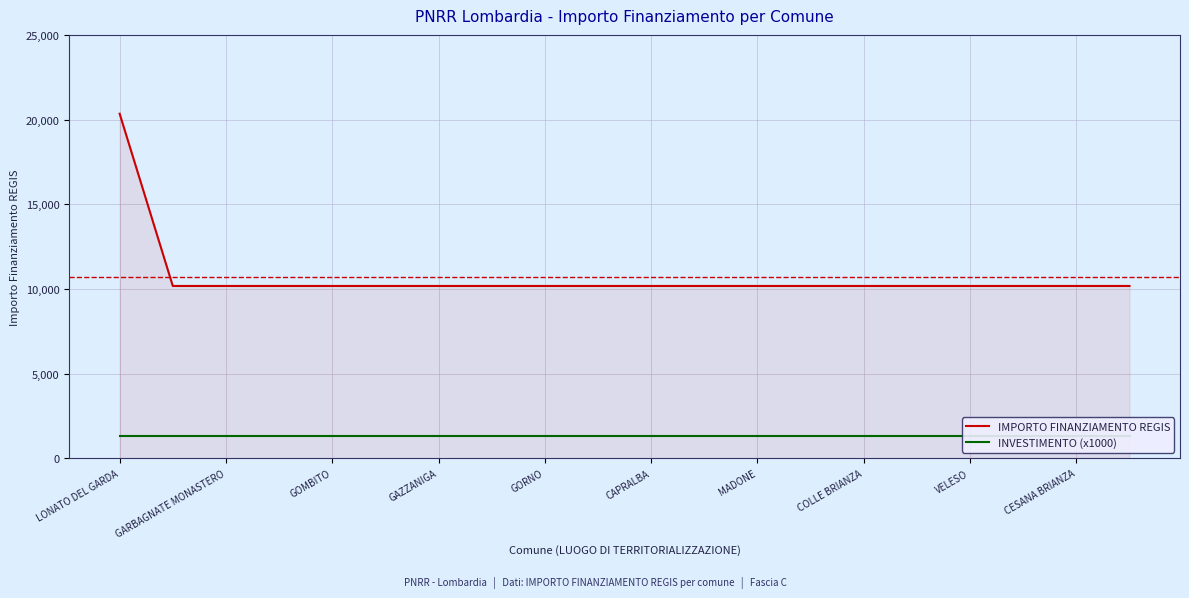

Rank the series by their average value, from lowest to highest.

INVESTIMENTO (x1000), IMPORTO FINANZIAMENTO REGIS